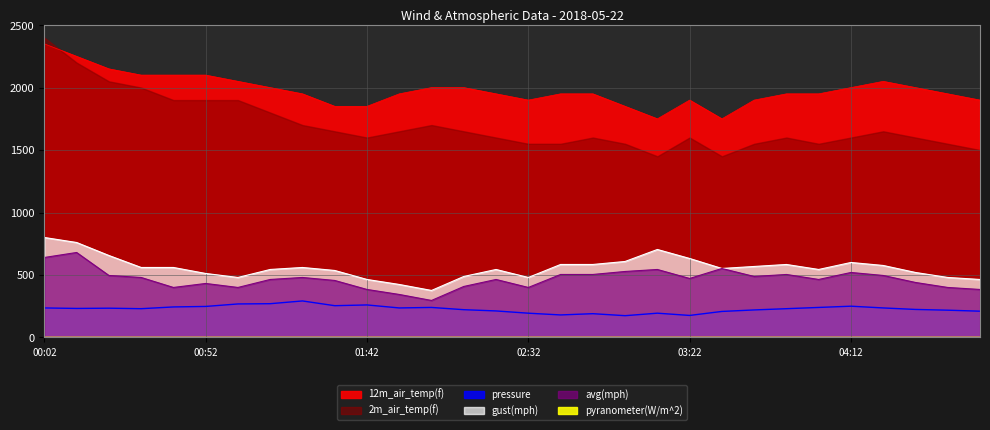

The pressure series shows 240.0 at 04:02. True or false?

True